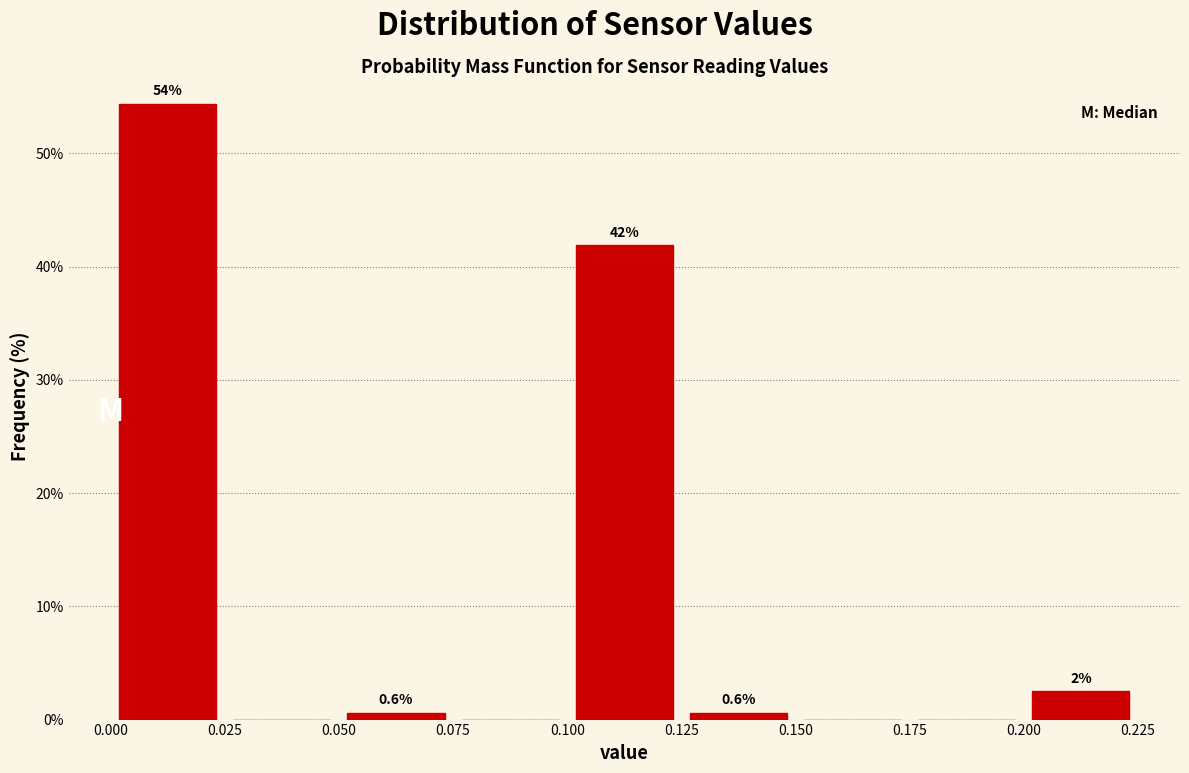

Over which range of the x-axis is the bar tallest?

0.000 to 0.025